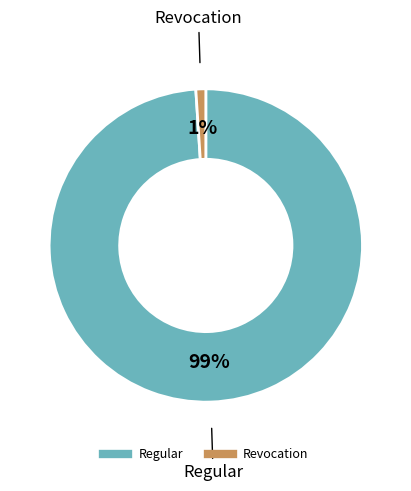

Do Regular and Revocation together represent more than half of the pie?

Yes